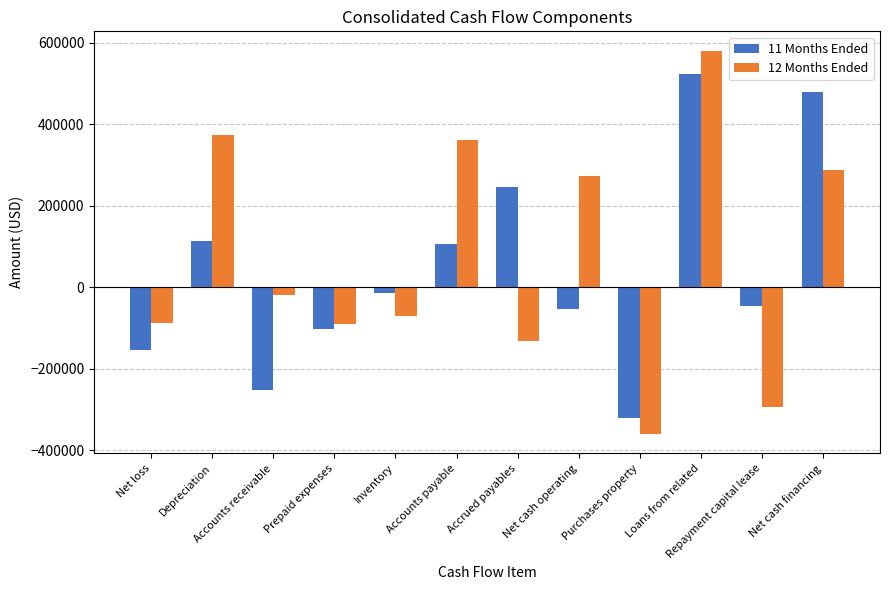

What is the value of the 11 Months Ended bar at the 1st from the left?

-152982